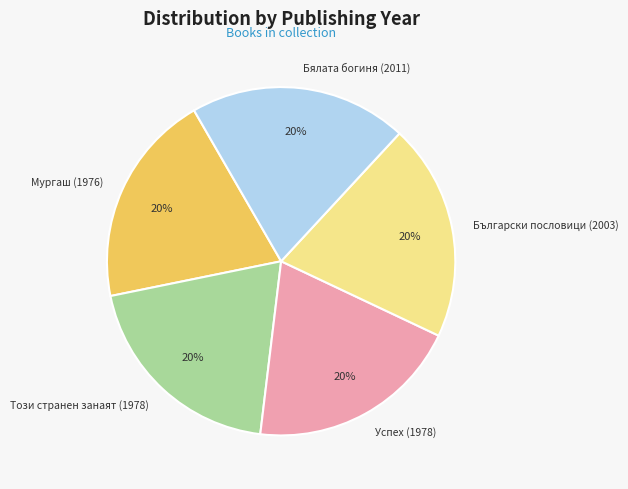

The Бялата богиня (2011) slice represents 26% of the pie. True or false?

False